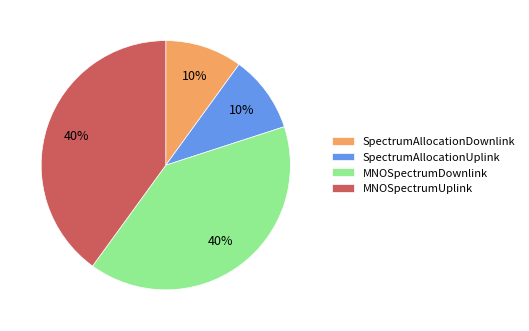

Combined, do MNOSpectrumUplink and MNOSpectrumDownlink account for over 50%?

Yes